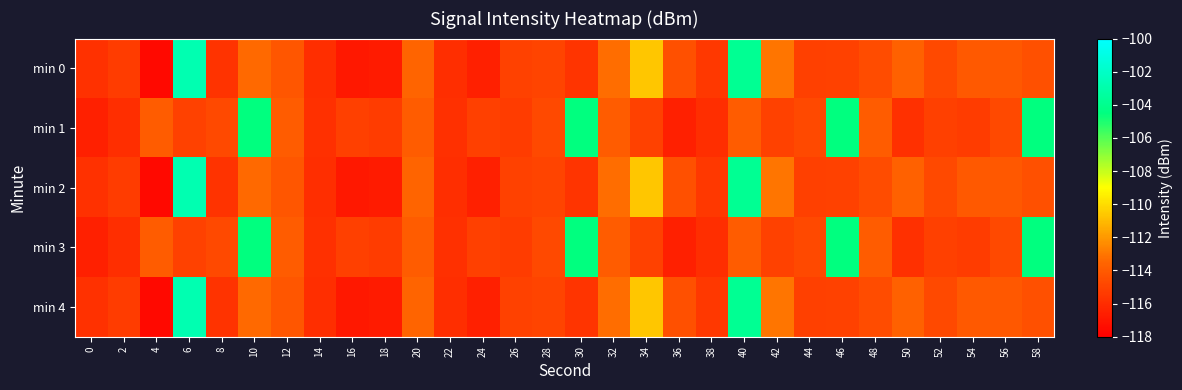

What is the greatest value displayed?

-102.8